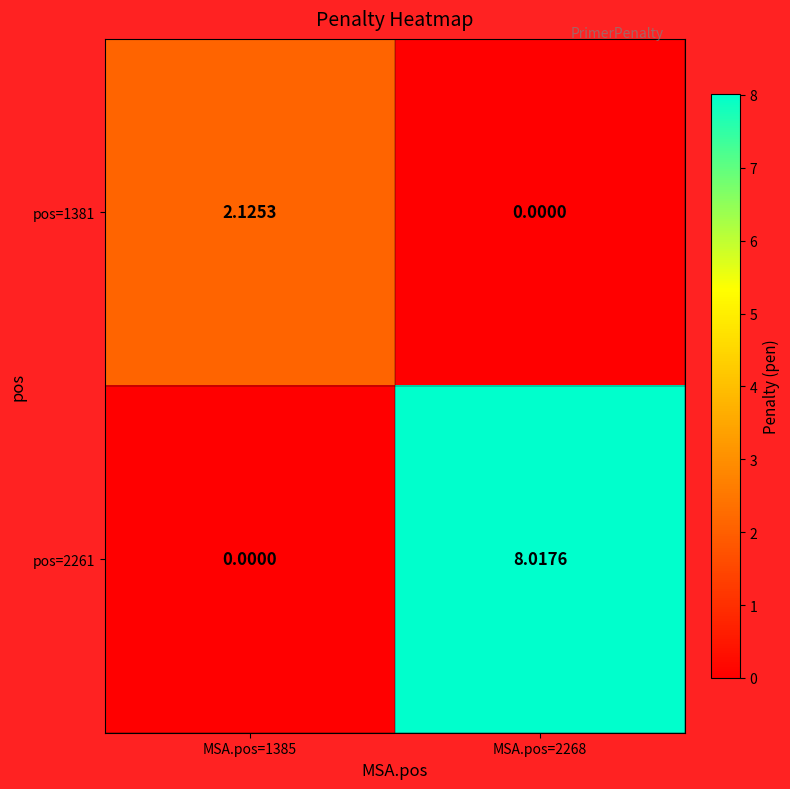

List the series in order of their overall mean, lowest first.

pos=1381, pos=2261